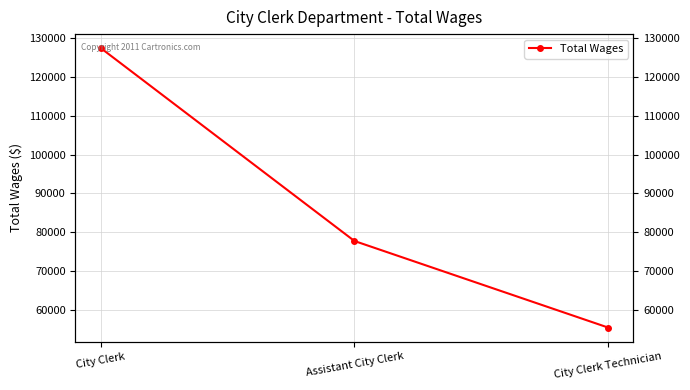

What is the difference between the maximum and second lowest values?

49782